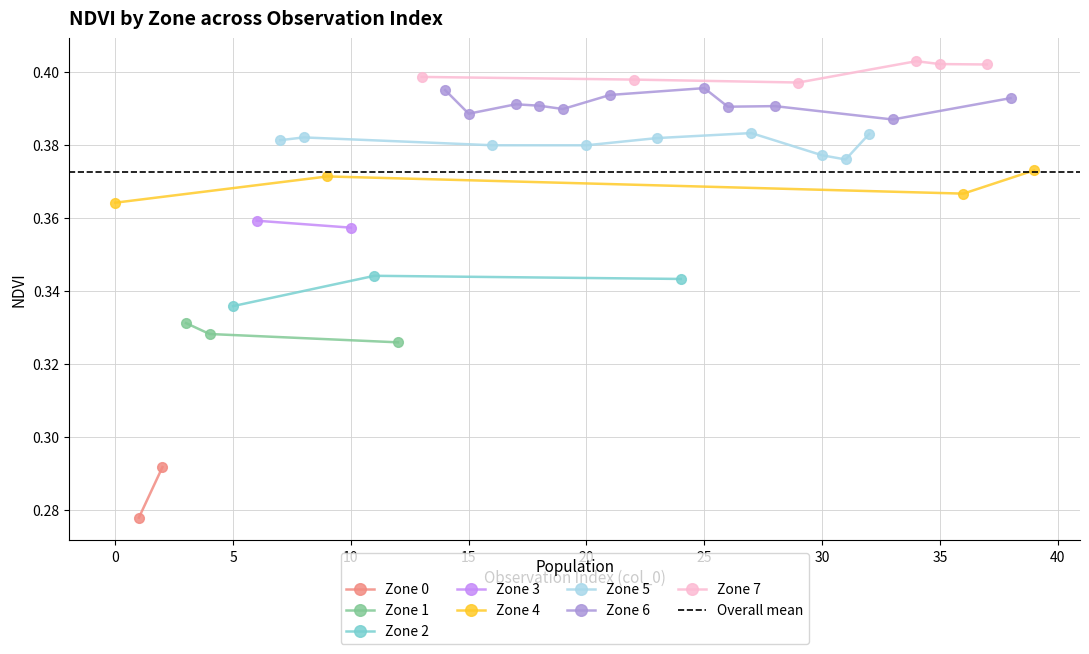

Between 1 and 3, which series saw the biggest shift?

Zone 0